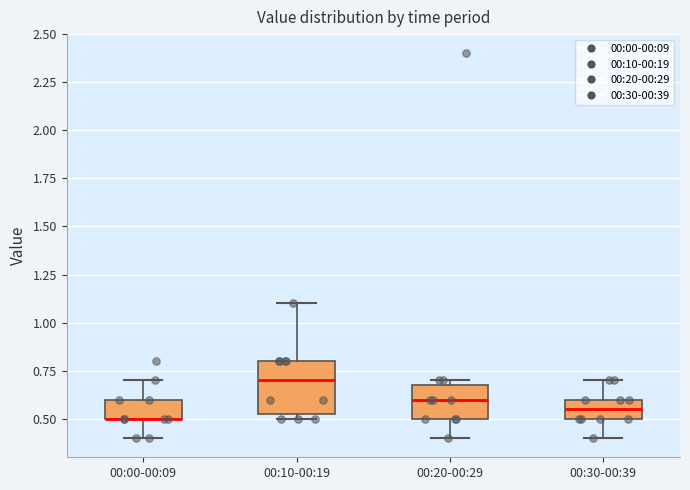

Reading left to right, transcribe this box plot: for each box, give where its median line is, the range the box spans, and where its two whiskers end, as read against the y-axis. The values are not printed on the chart, so give them approximately, as read against the axis.

00:00-00:09: median 0.50 (drawn on the box's lower edge), box 0.50 to 0.60, whiskers 0.40 to 0.70
00:10-00:19: median 0.70, box 0.55 to 0.80, whiskers 0.50 to 1.10
00:20-00:29: median 0.60, box 0.50 to 0.70, whiskers 0.40 to 0.70 (just above the box's upper edge)
00:30-00:39: median 0.55, box 0.50 to 0.60, whiskers 0.40 to 0.70